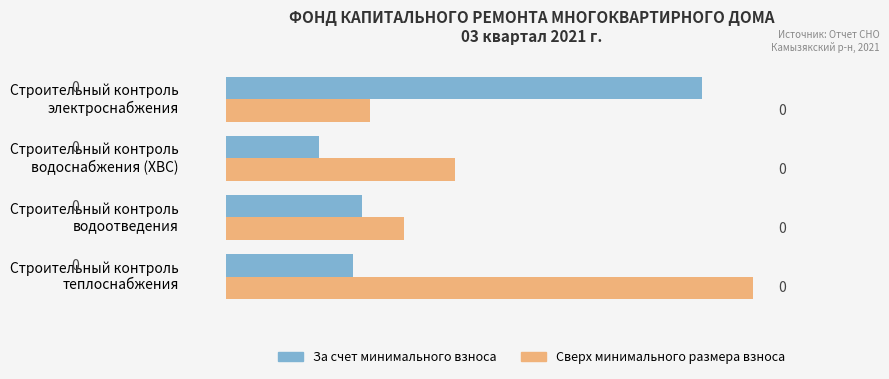

What are all the series names shown in the legend?

За счет минимального взноса, Сверх минимального размера взноса